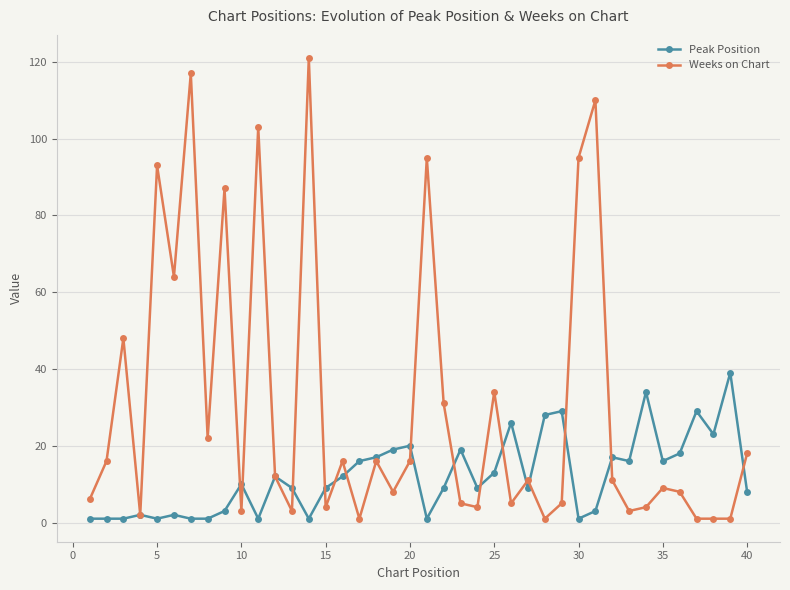

Which series has the largest total across all categories?

Weeks on Chart